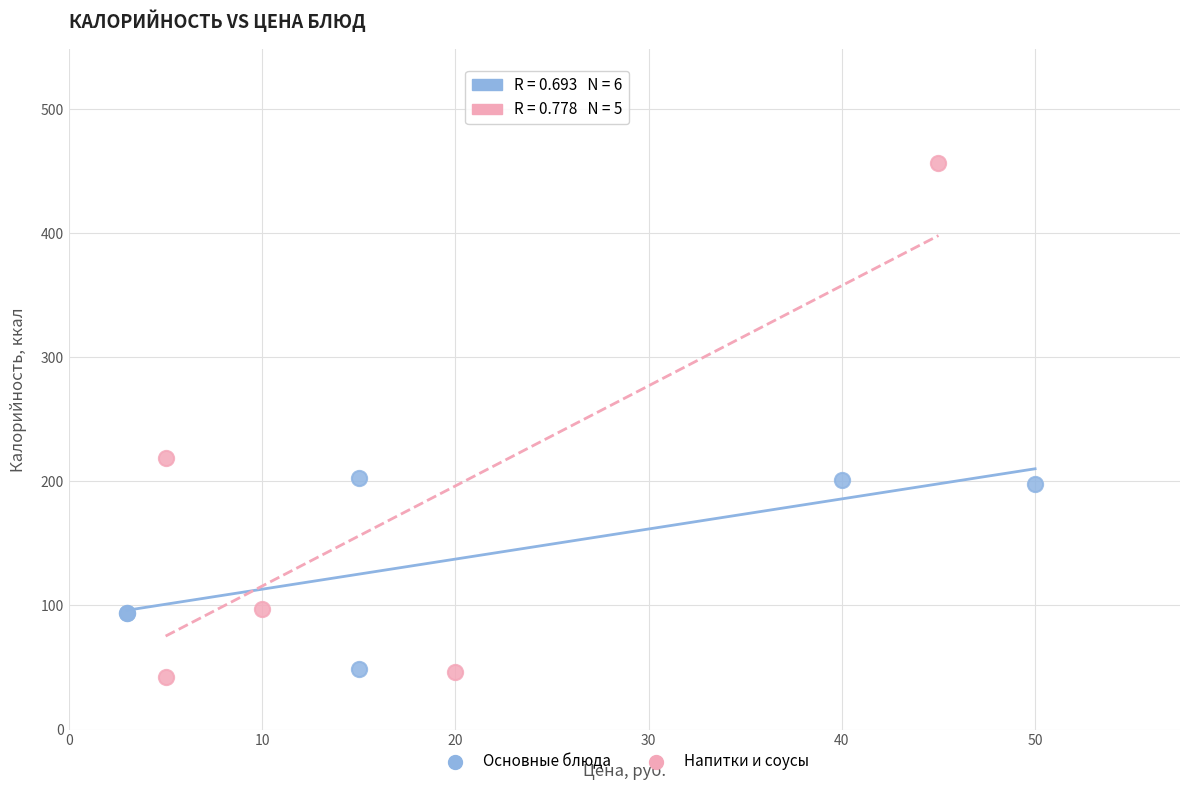

Which series has the widest spread of Y values?

Напитки и соусы